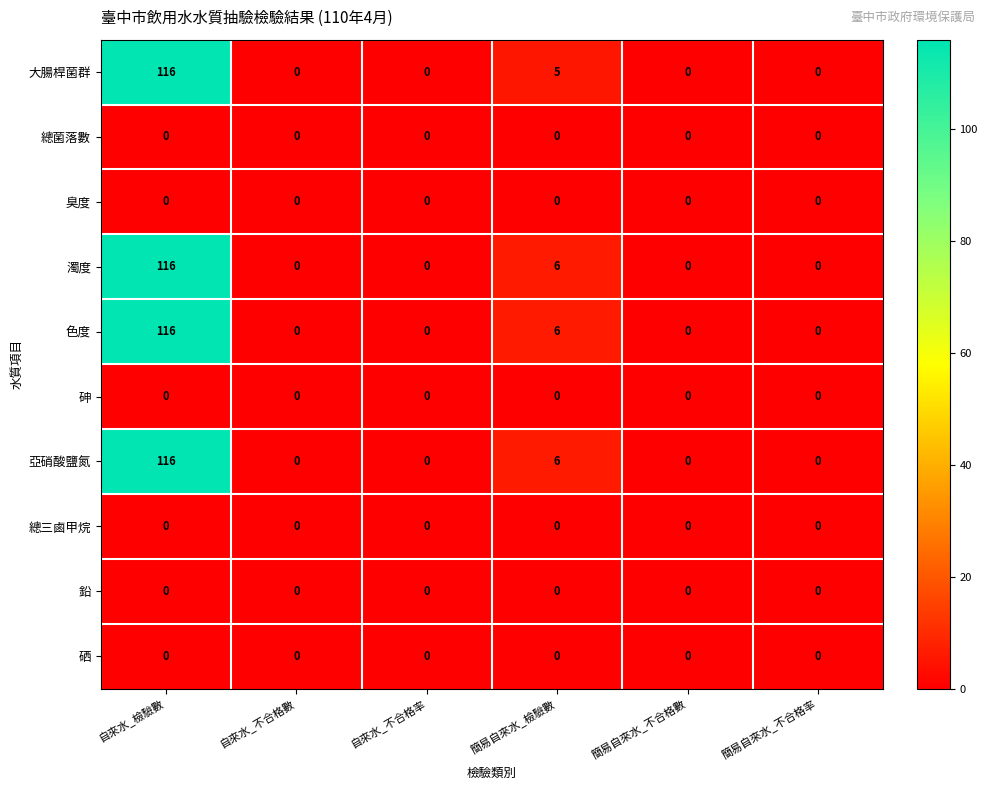

Is it true that 臭度 equals 0 at 簡易自來水_檢驗數?

True